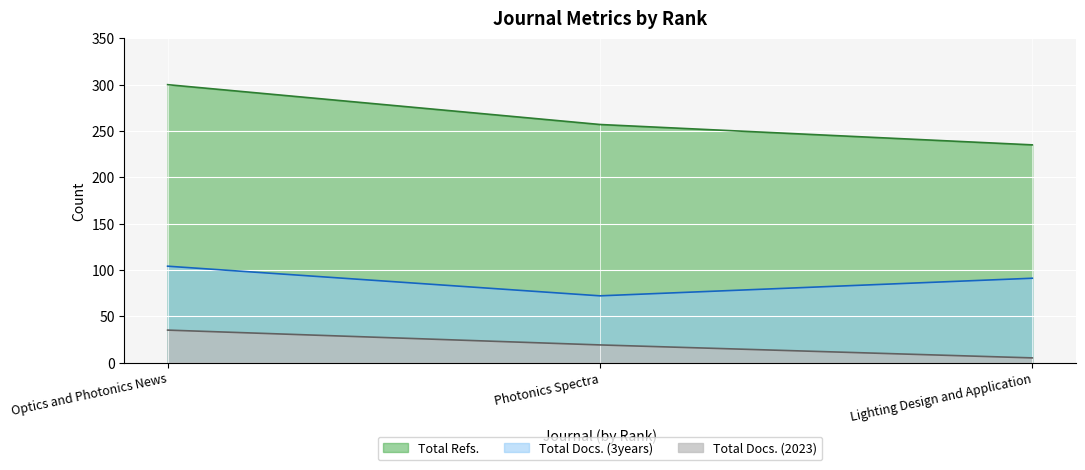

The Total Docs. (3years) series shows 97 at Photonics Spectra. True or false?

False